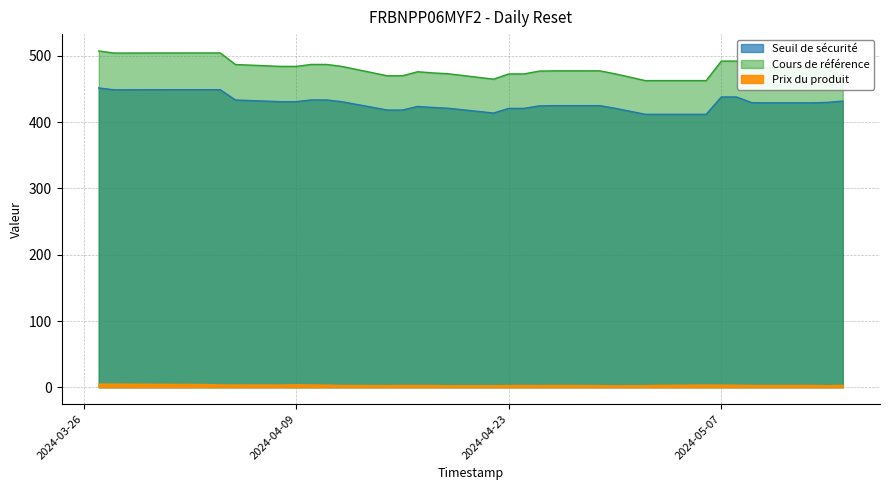

What is the minimum value shown in the chart?

2.0